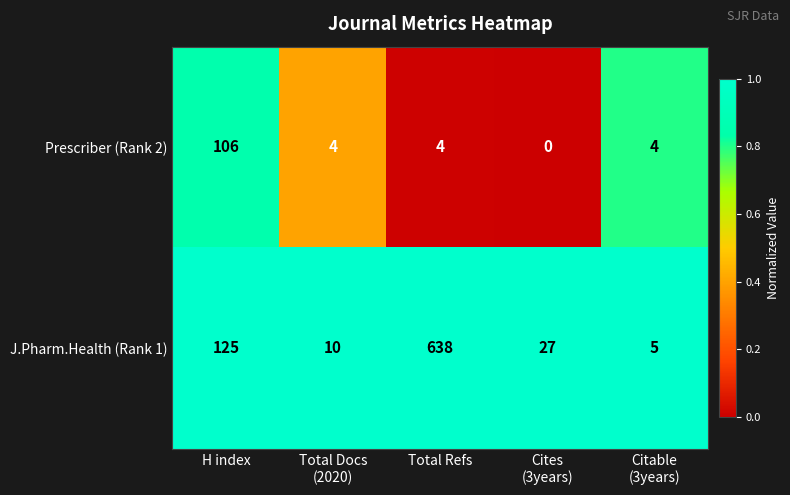

What is the sum of all Prescriber (Rank 2) values?

118